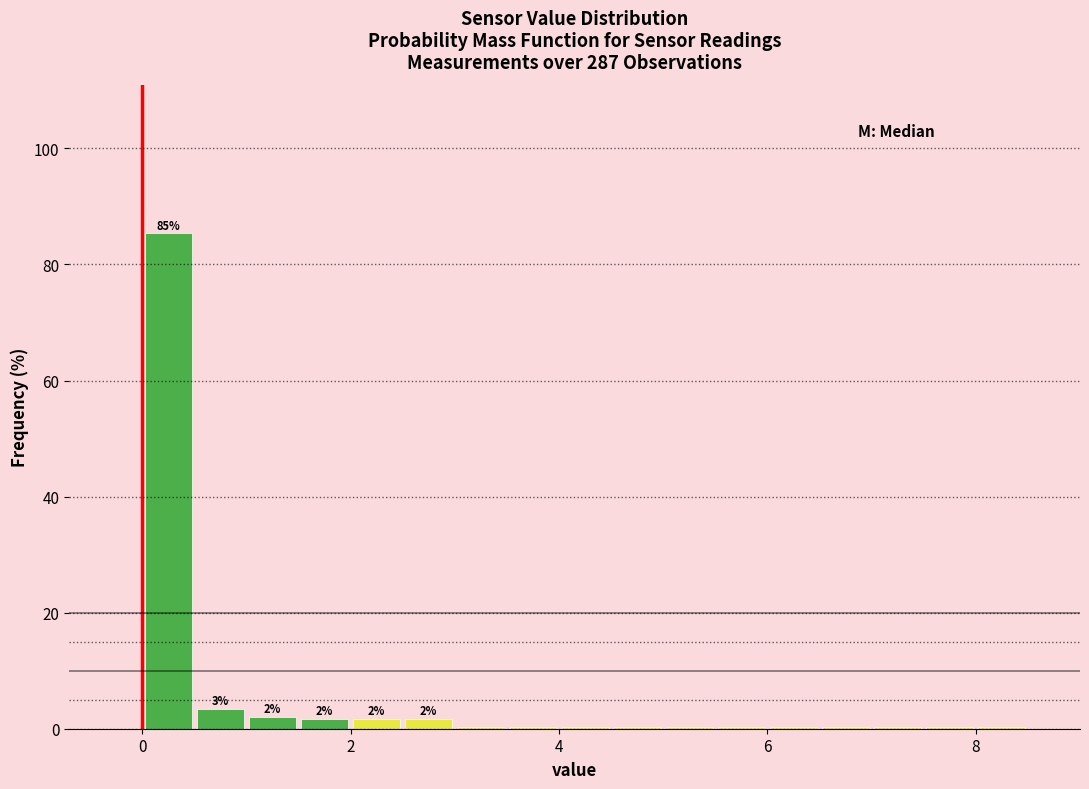

Around what value on the x-axis is the tallest bar? Give the approximate position of its centre, as read against the axis.

0.2